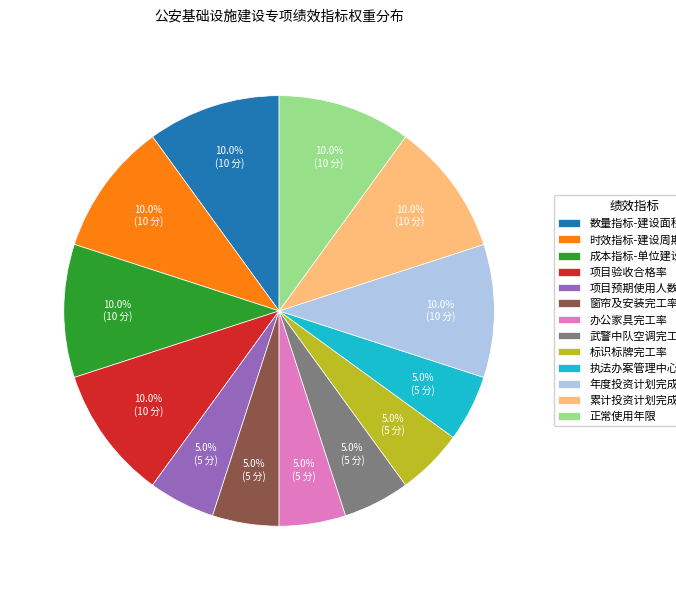

True or false: 项目验收合格率 accounts for 10% of the total.

True